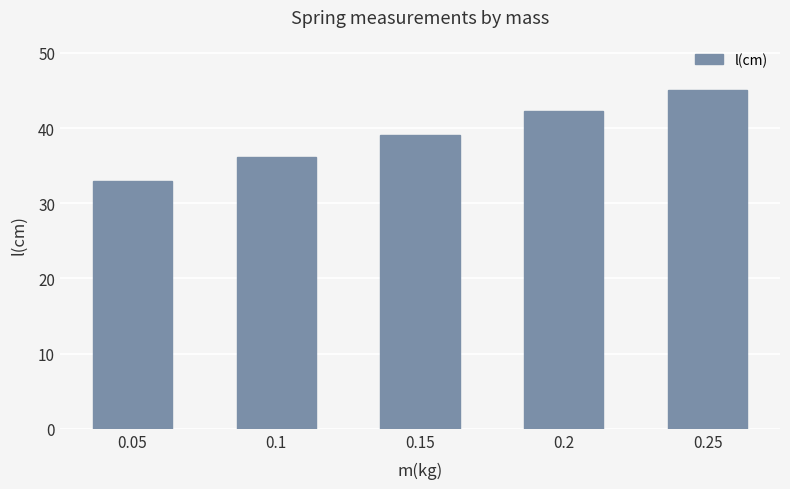

Approximately how many times larger is the value at 0.05 compared to 0.1?

0.9